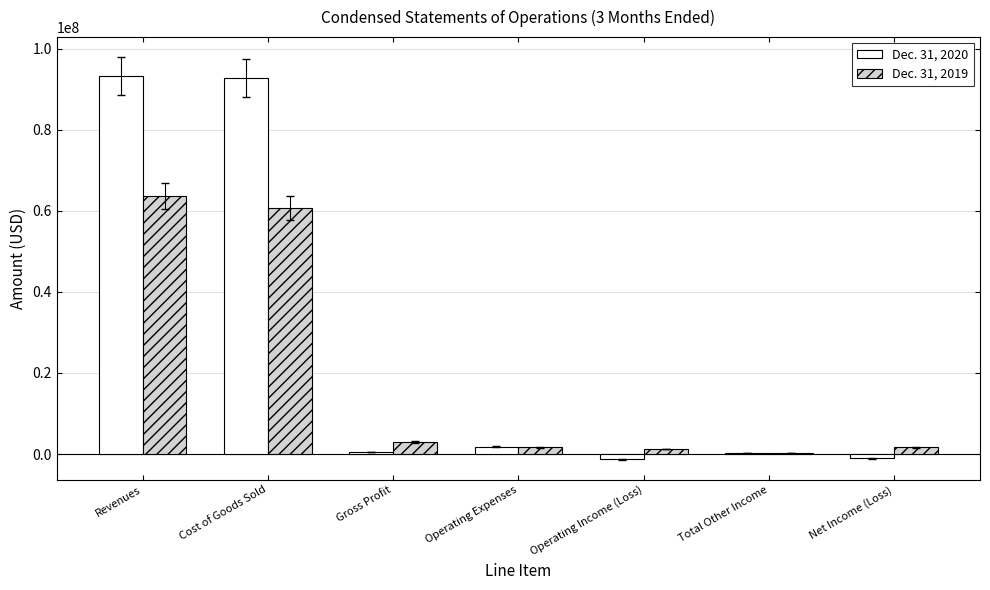

Between Cost of Goods Sold and Operating Expenses, which series saw the biggest shift?

Dec. 31, 2020